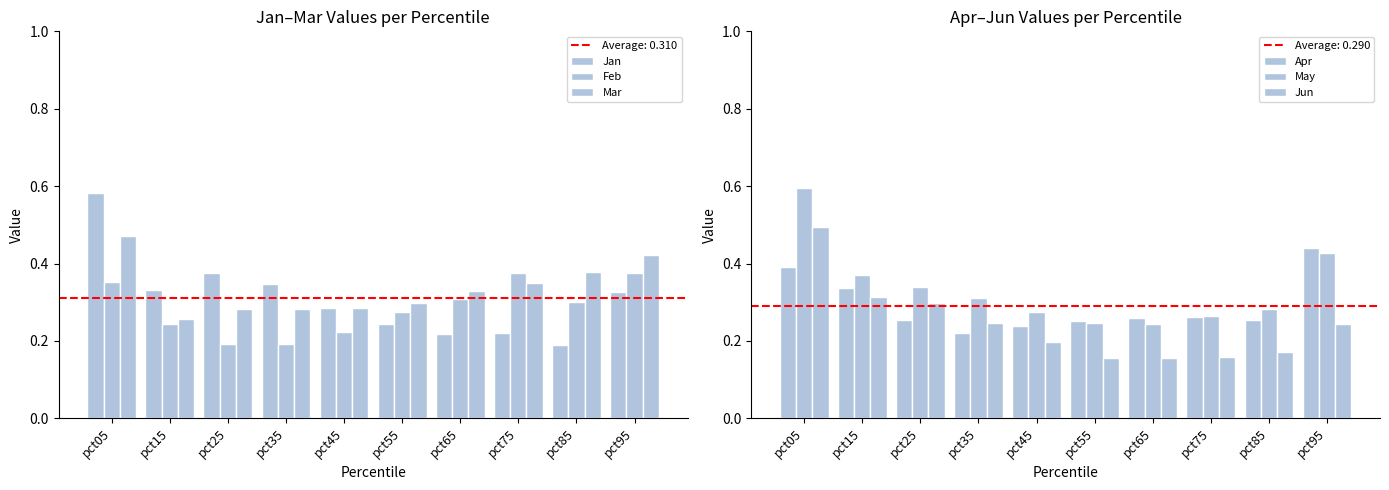

Reading left to right, what are all the values shown in this chart?

Jan: 0.6	0.3	0.4	0.3	0.3	0.2	0.2	0.2	0.2	0.3
Feb: 0.4	0.2	0.2	0.2	0.2	0.3	0.3	0.4	0.3	0.4
Mar: 0.5	0.3	0.3	0.3	0.3	0.3	0.3	0.3	0.4	0.4
Apr: 0.4	0.3	0.3	0.2	0.2	0.3	0.3	0.3	0.3	0.4
May: 0.6	0.4	0.3	0.3	0.3	0.2	0.2	0.3	0.3	0.4
Jun: 0.5	0.3	0.3	0.2	0.2	0.2	0.2	0.2	0.2	0.2